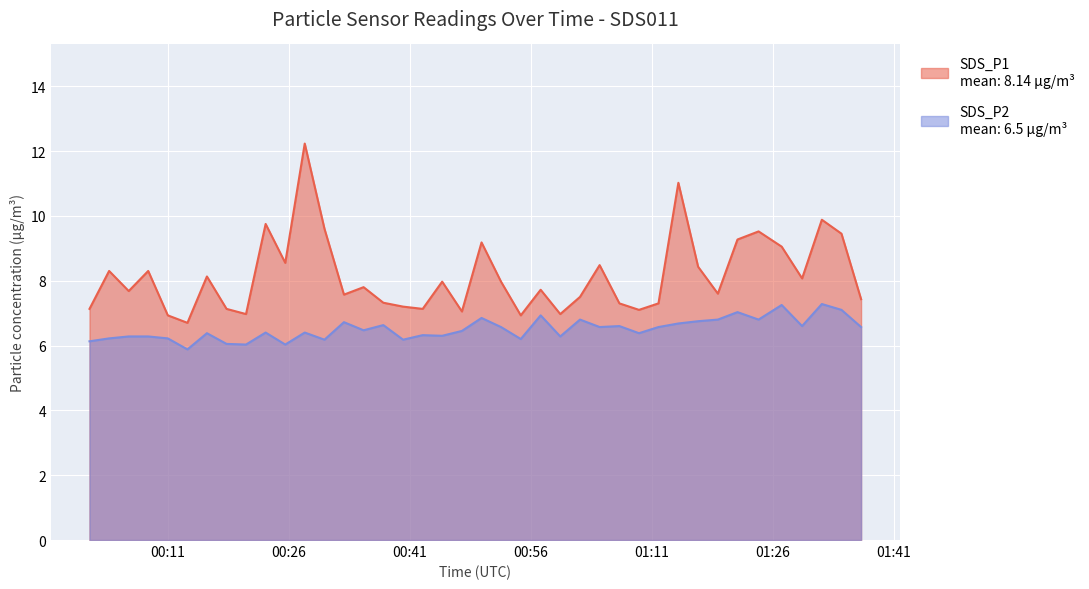

List the series in order of their overall mean, lowest first.

SDS_P2, SDS_P1